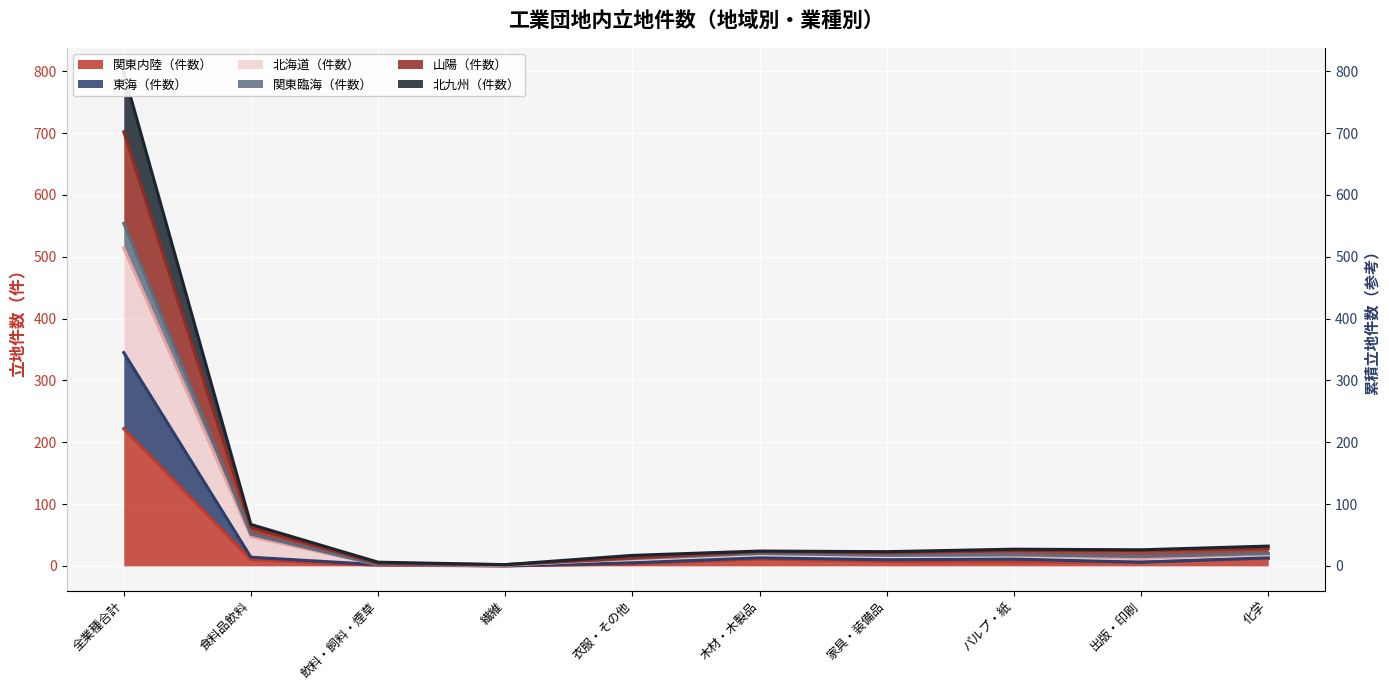

In 東海（件数）, how many points are higher than both neighbors (excluding endpoints)?

2